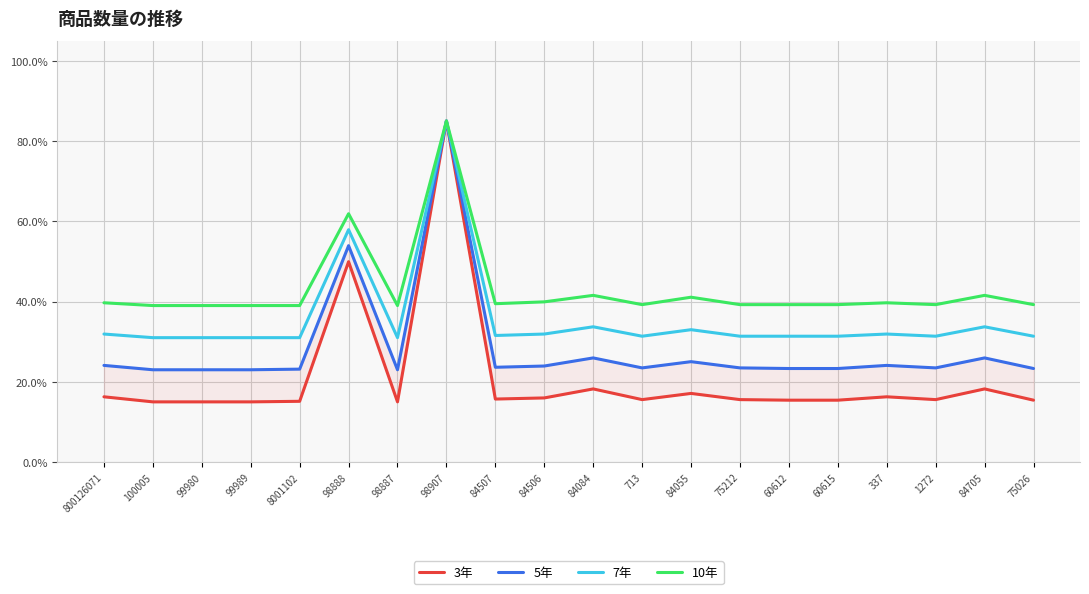

Which series changed the most between 99980 and 713?

3年